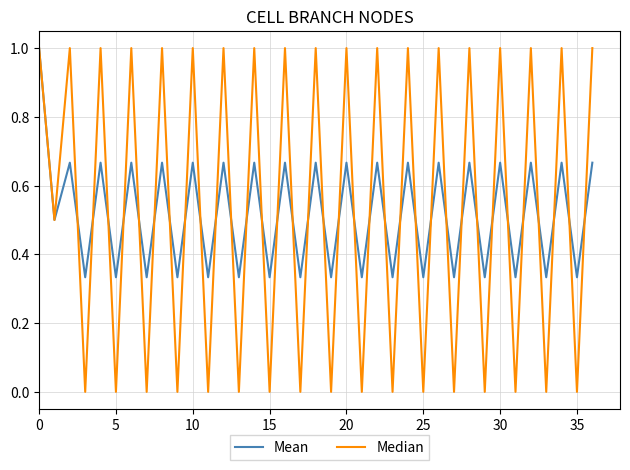

What is the sum of all Median values?

19.5